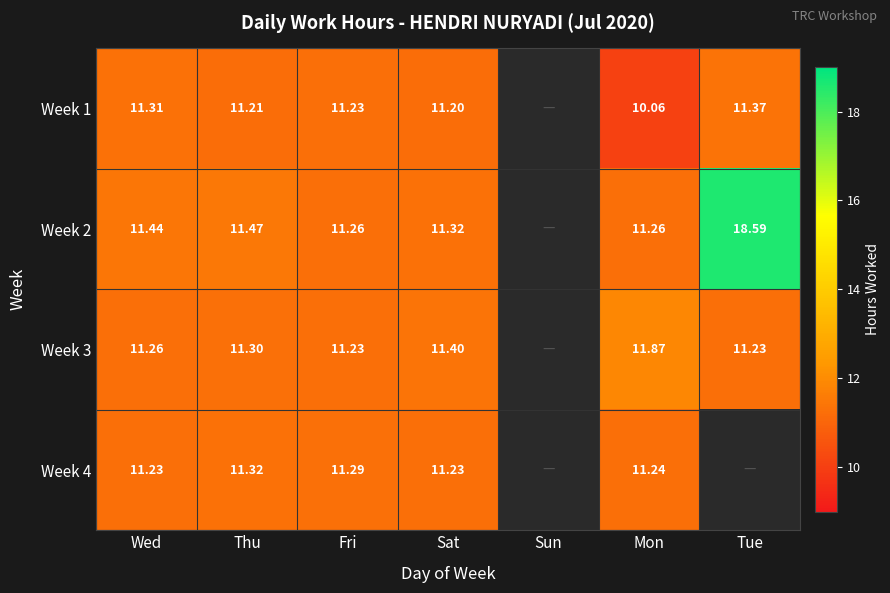

Is it true that Week 3 equals 14.9 at Sat?

False